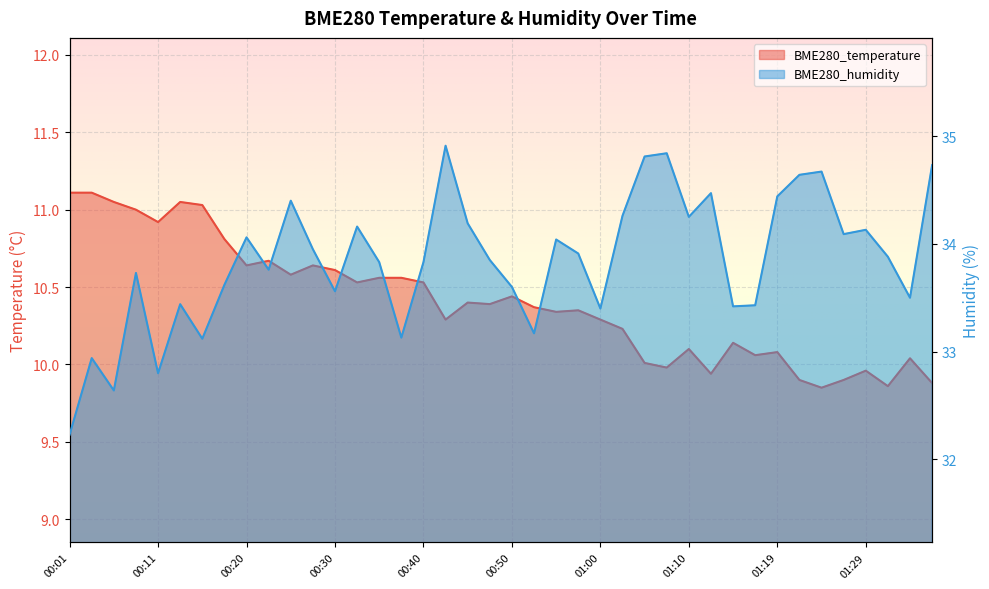

True or false: BME280_temperature and BME280_humidity intersect in this chart.

False